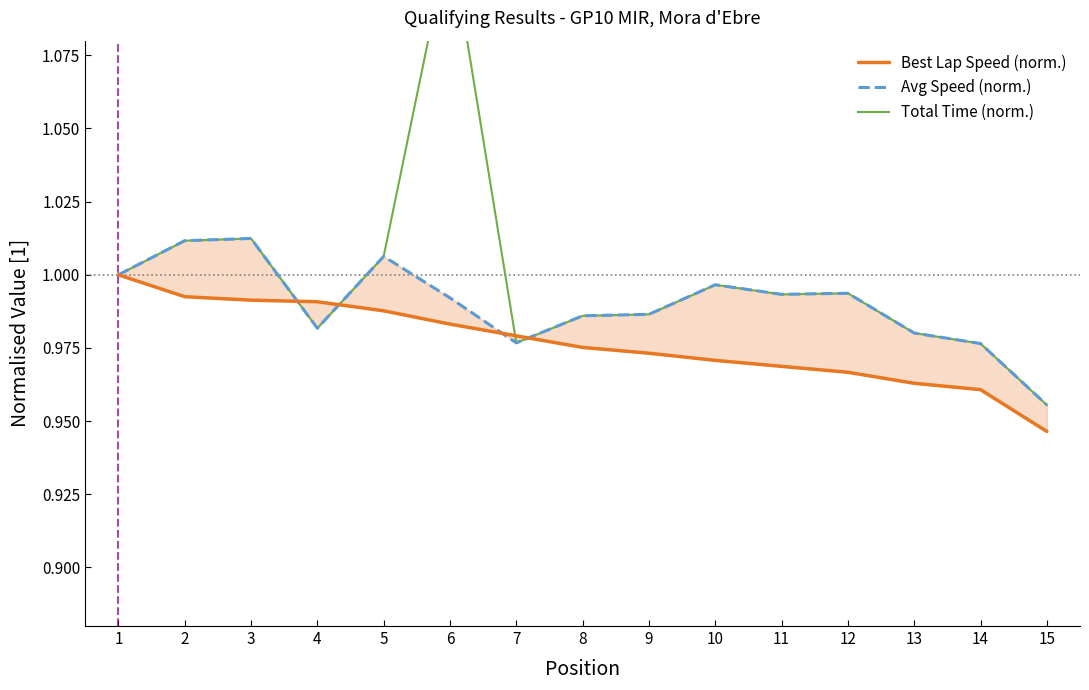

At 15, list the series in order from smallest to largest.

Best Lap Speed (norm.), Total Time (norm.), Avg Speed (norm.)